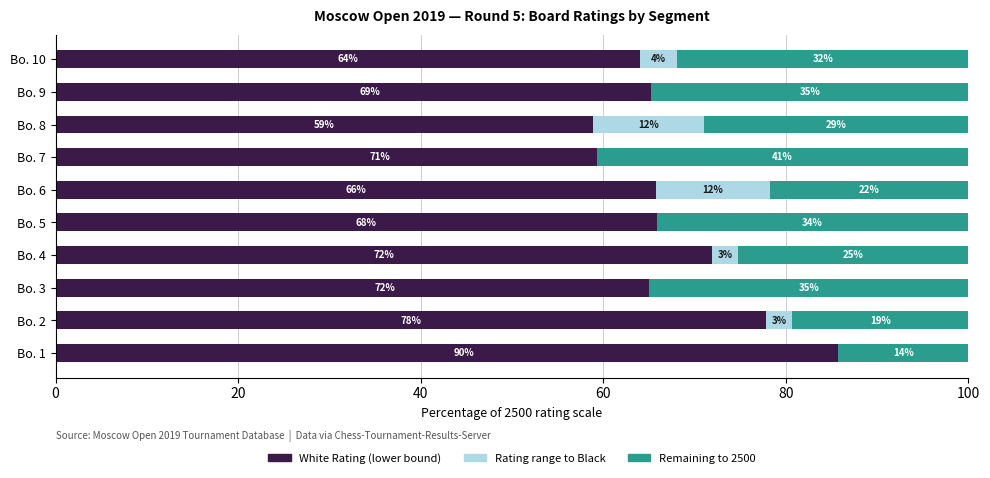

How many bars are there in each group?

3